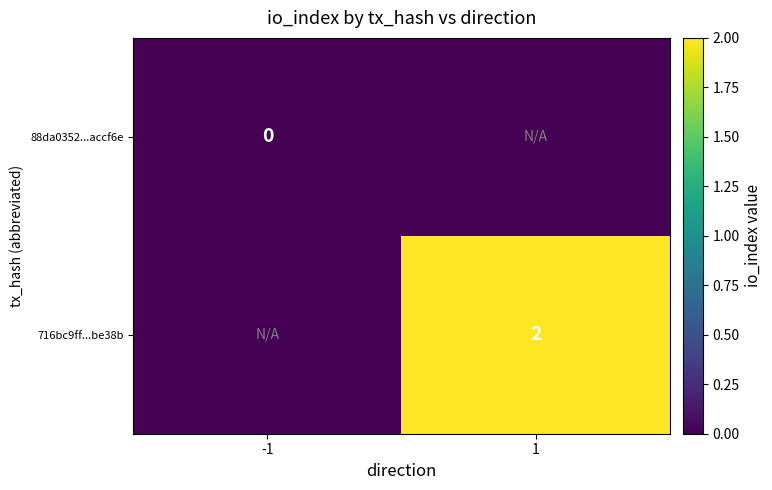

True or false: 716bc9ff...be38b has a value of 1.3 at 1.

False